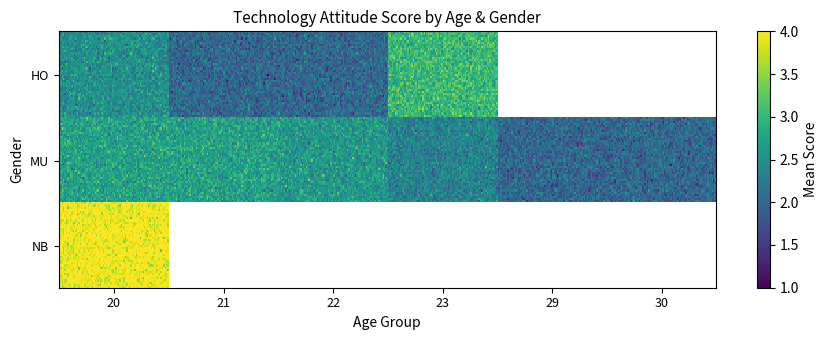

How many distinct data groups are displayed?

3